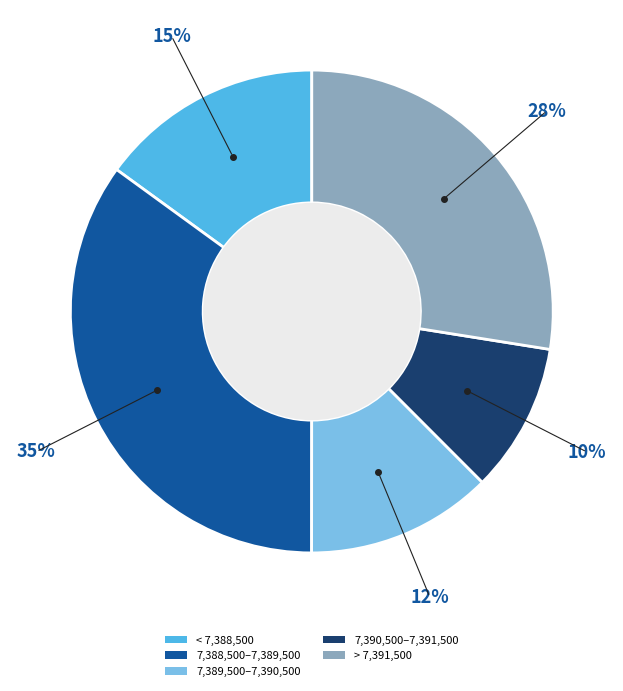

Between 7,390,500–7,391,500 and 7,388,500–7,389,500, which is larger?

7,388,500–7,389,500